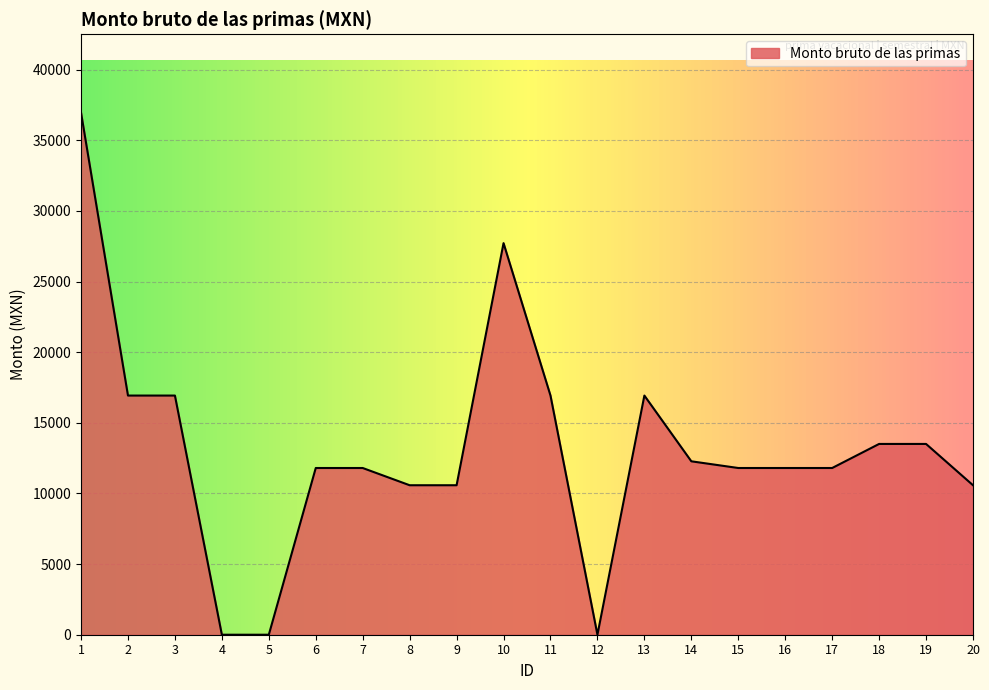

Is it true that the value at 2 is 9470.4?

False